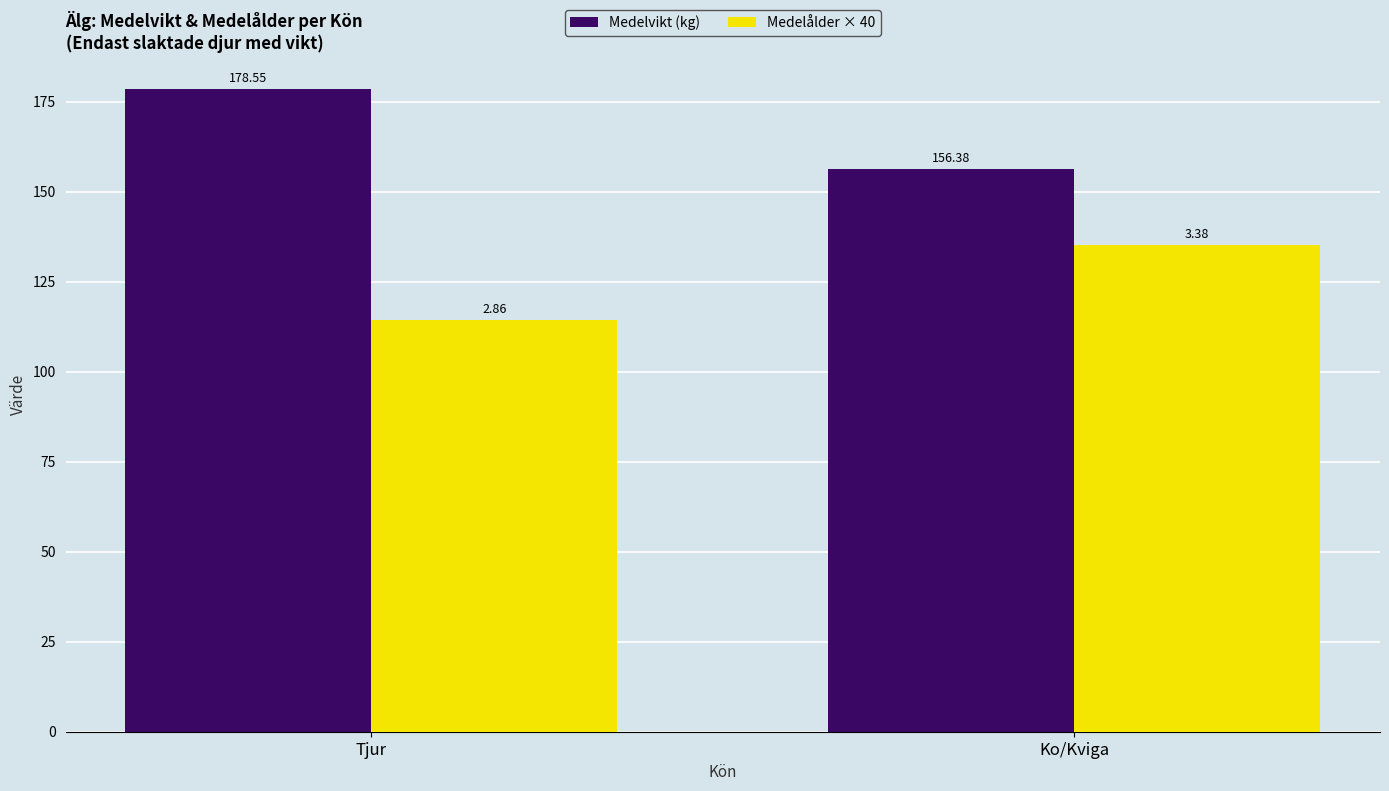

Which series has the largest total across all categories?

Medelvikt (kg)